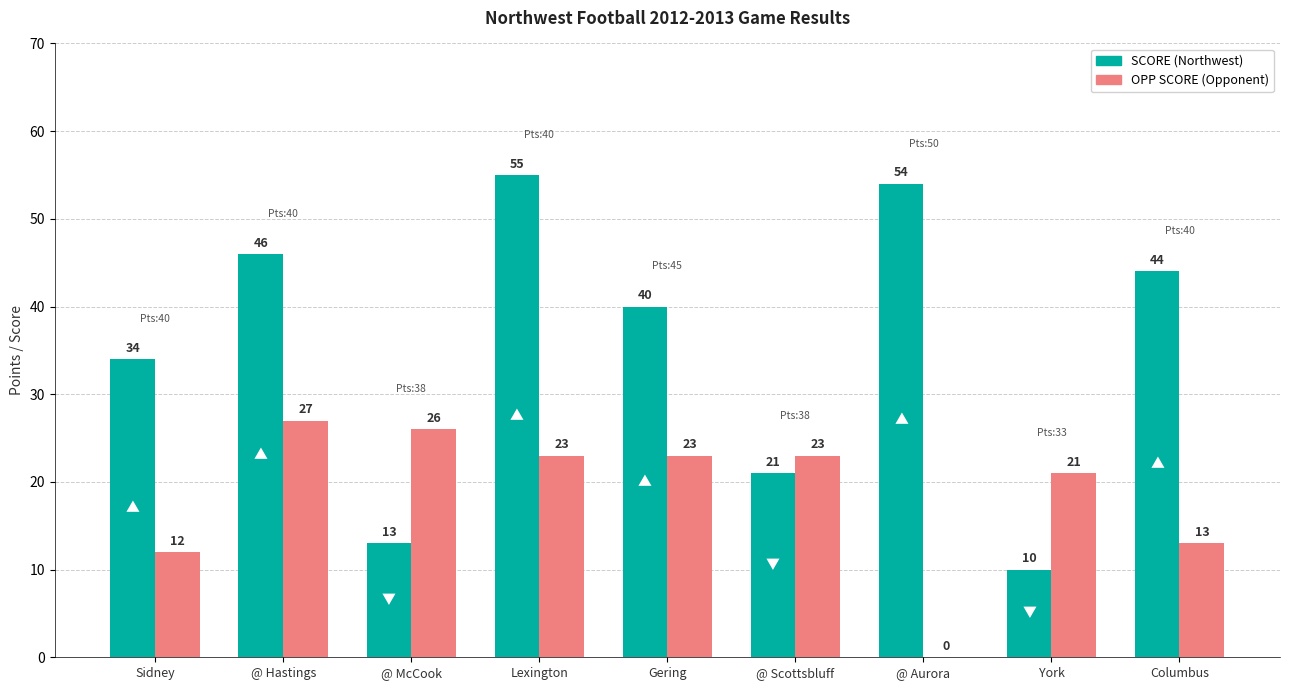

Does the chart contain stacked bars?

No